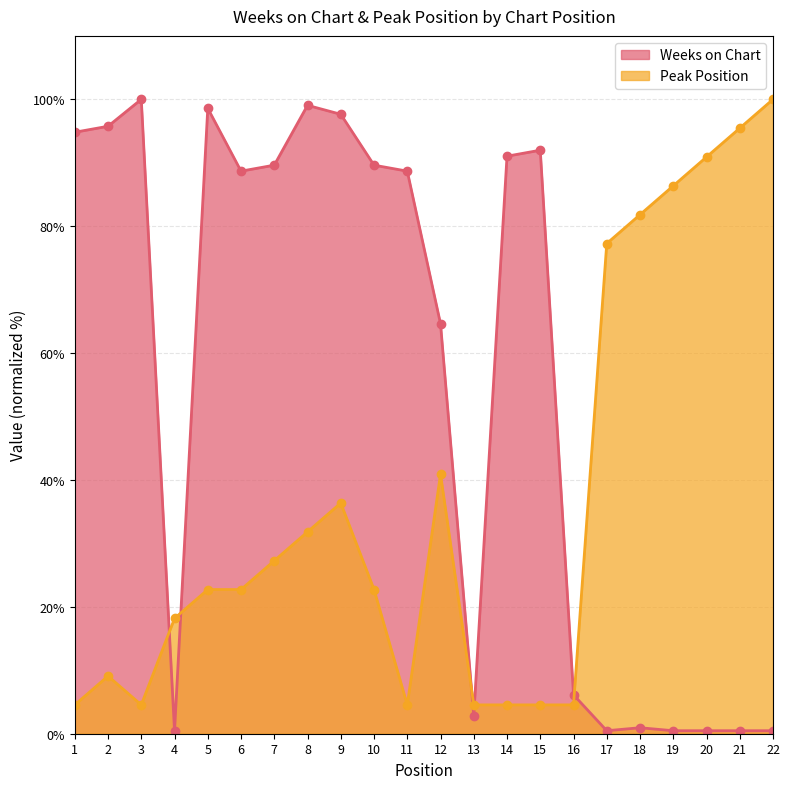

Does the chart display data point markers on the line(s)?

Yes